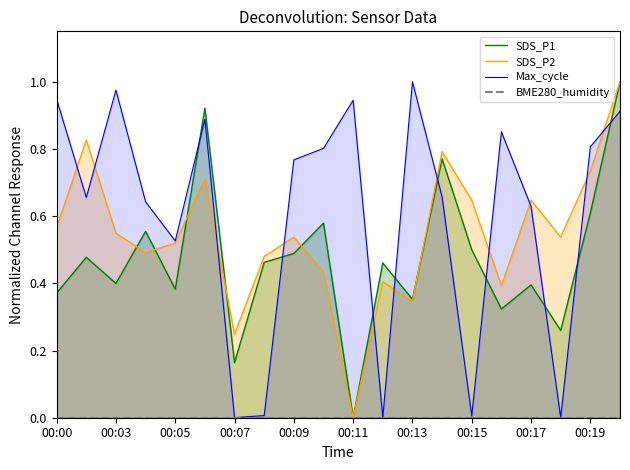

How many interior local peaks does the SDS_P2 series have?

6